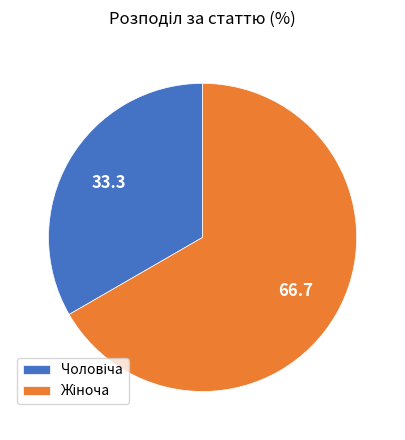

Count the number of slices in the pie.

2